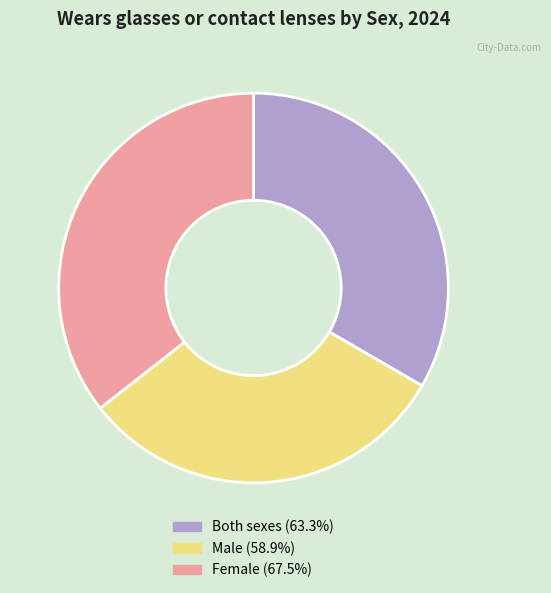

Is the sum of Both sexes (63.3%) and Male (58.9%) greater than half?

Yes